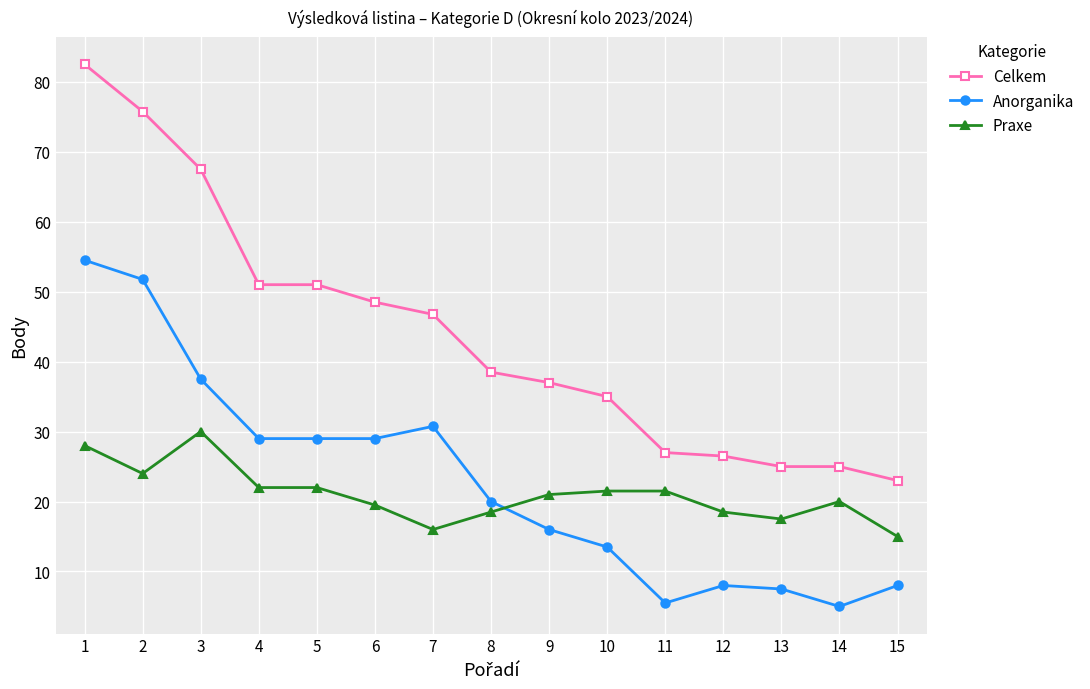

Where do Anorganika and Praxe first cross each other?

8 and 9